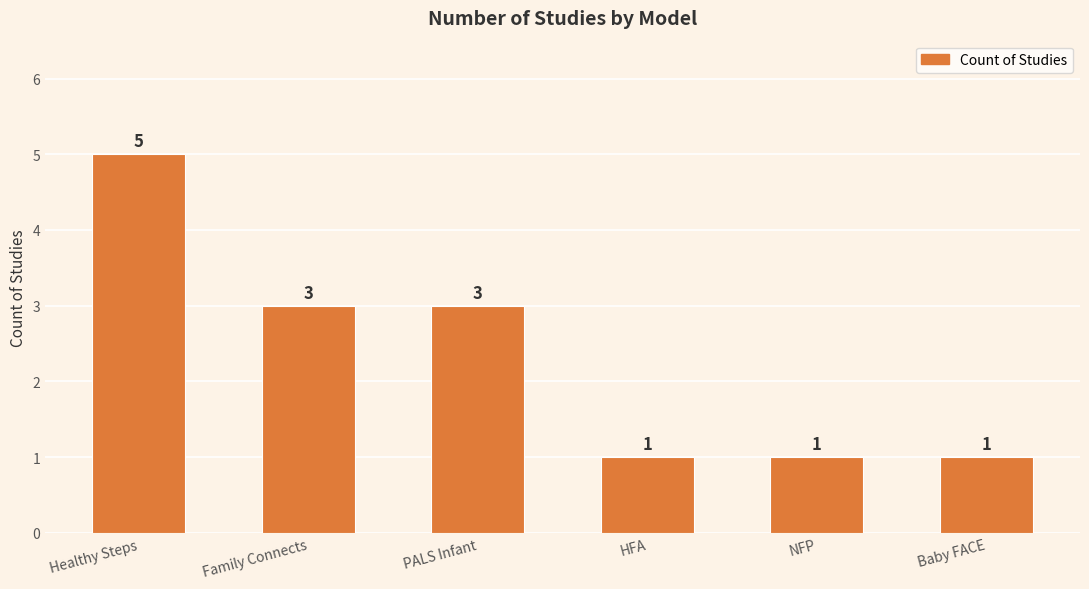

What is the average value?

2